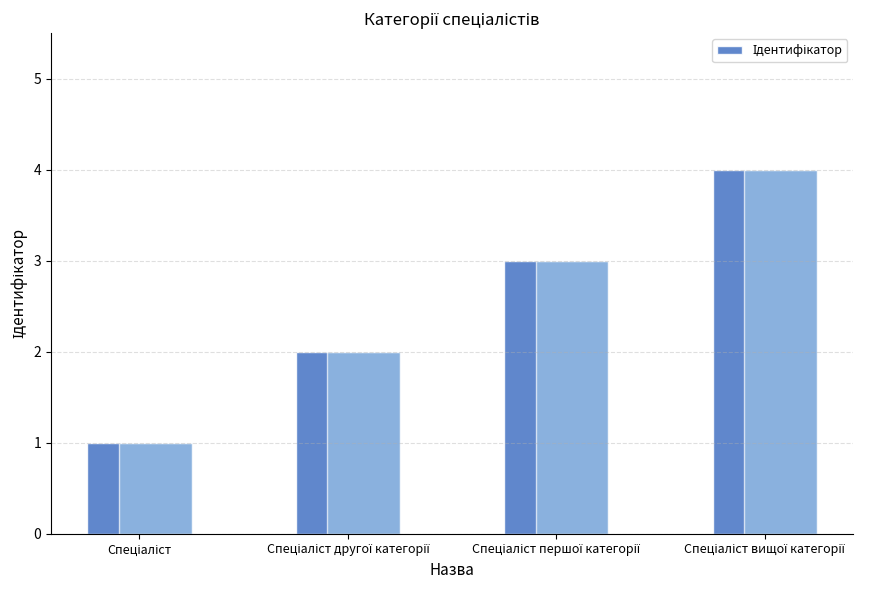

At which label does the data first exceed 3?

Спеціаліст вищої категорії